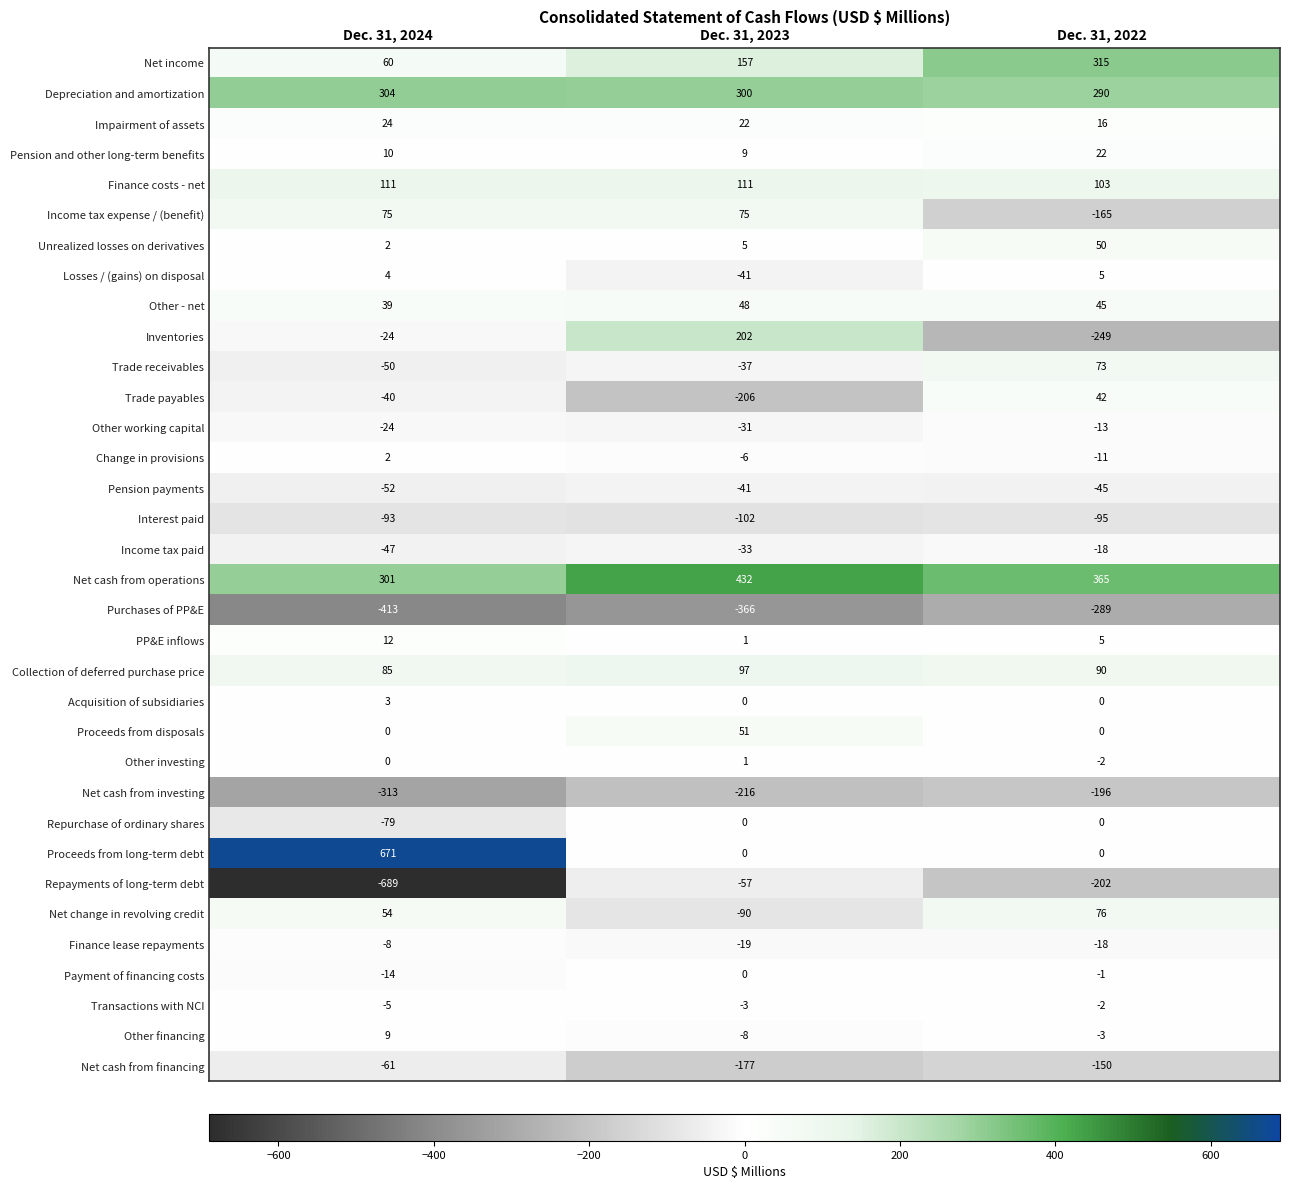

What is the average value of the Net change in revolving credit series?

13